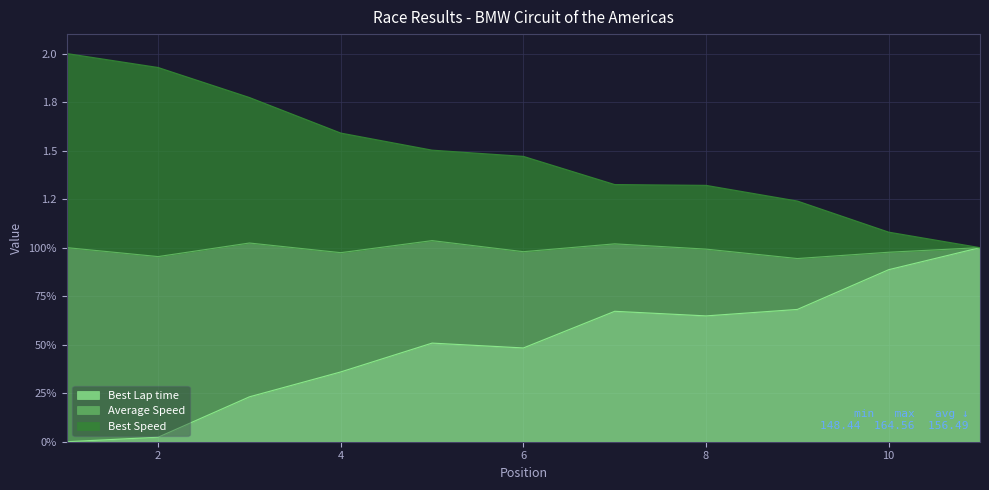

At how many categories does at least one series exceed 0?

11